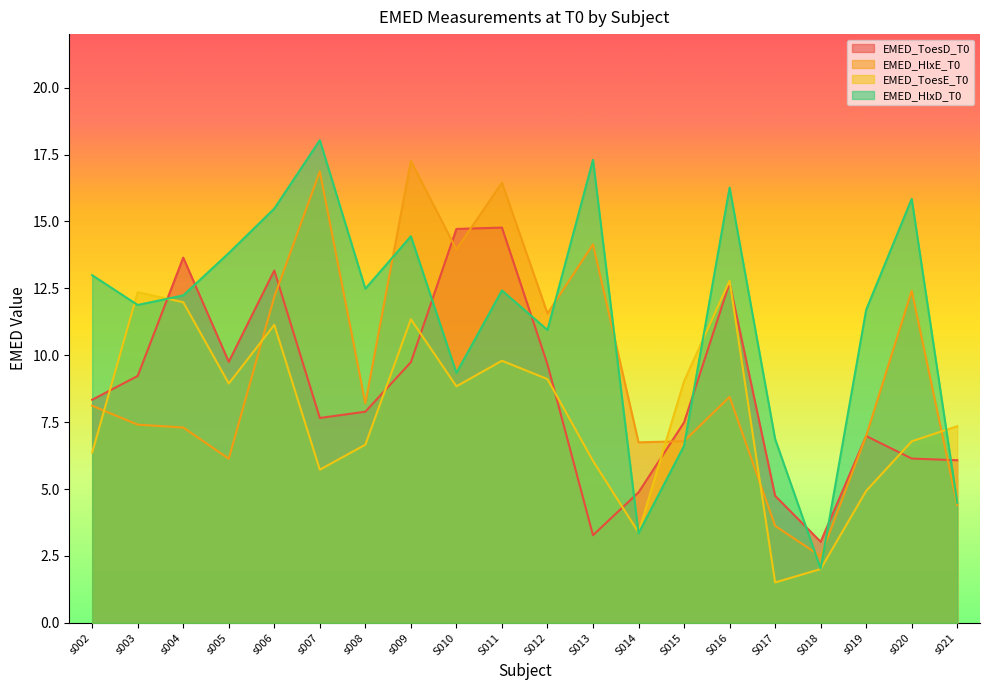

True or false: EMED_ToesE_T0 and EMED_HlxD_T0 cross at least once.

True